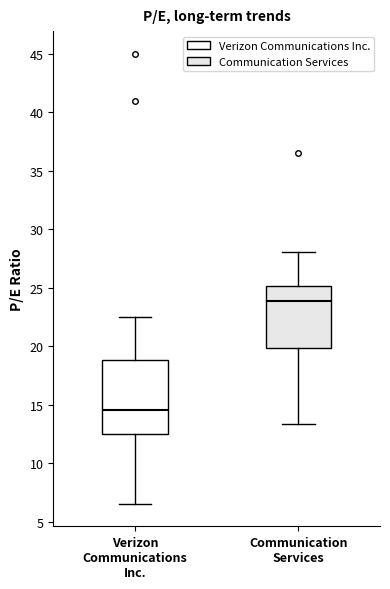

Which box is the tallest, from its lower edge to its upper edge?

Verizon Communications Inc.